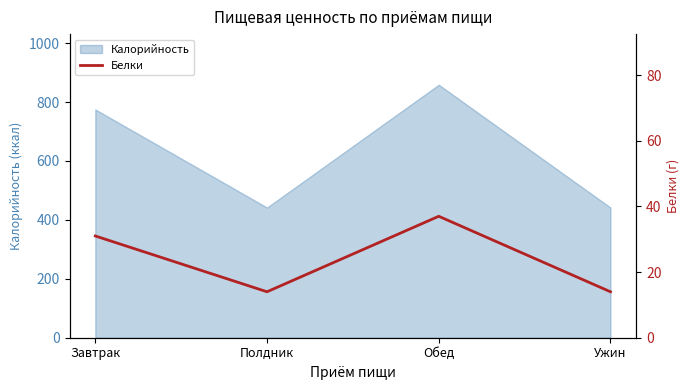

Rank the categories by value from lowest to highest.

Полдник, Ужин, Завтрак, Обед